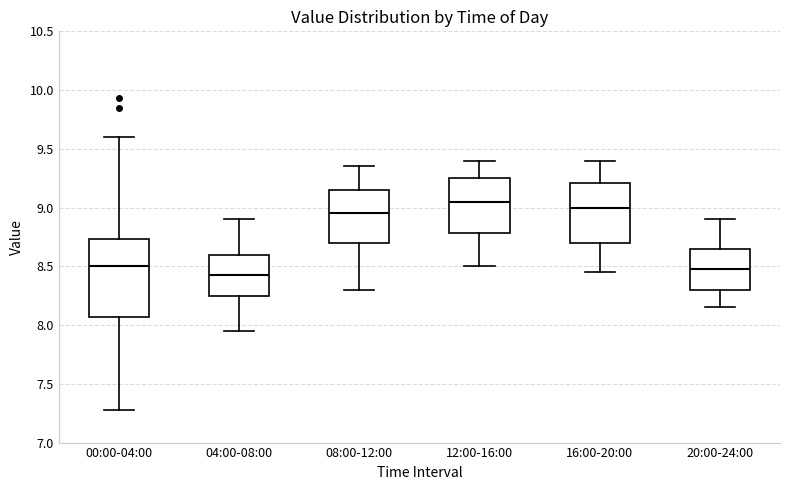

Where is the lower edge of the box for 20:00-24:00 on the y-axis? The values are not printed on the chart, so give them approximately, as read against the axis.

8.30